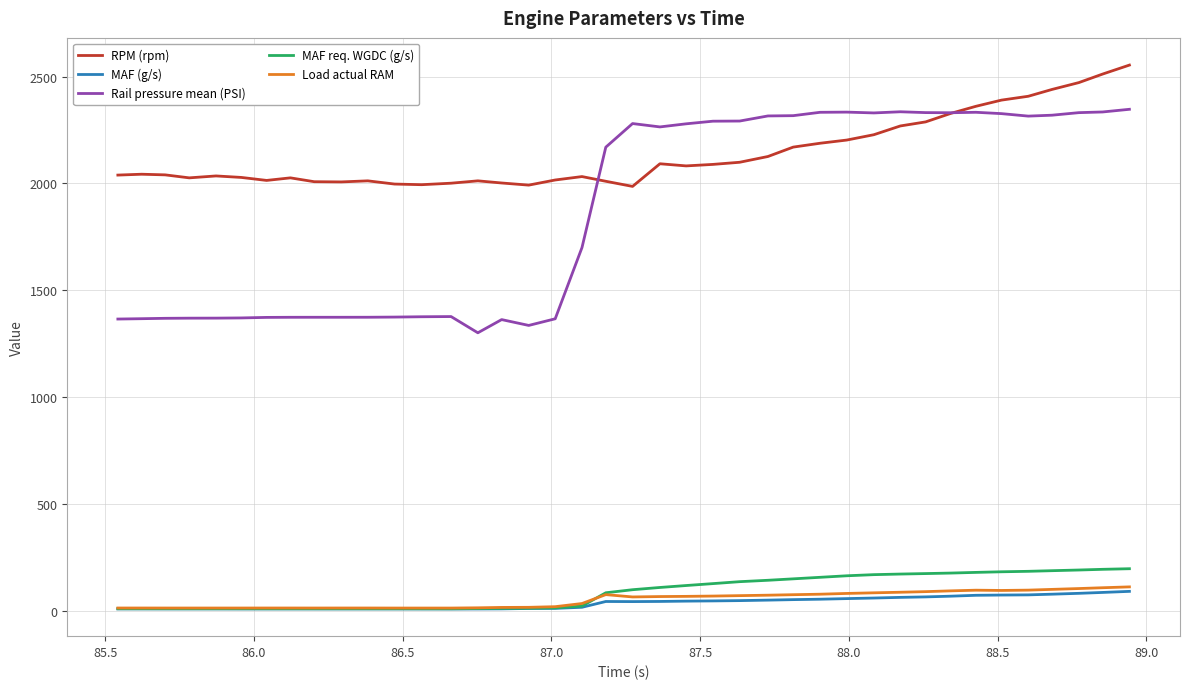

Which series has the largest total across all categories?

RPM (rpm)